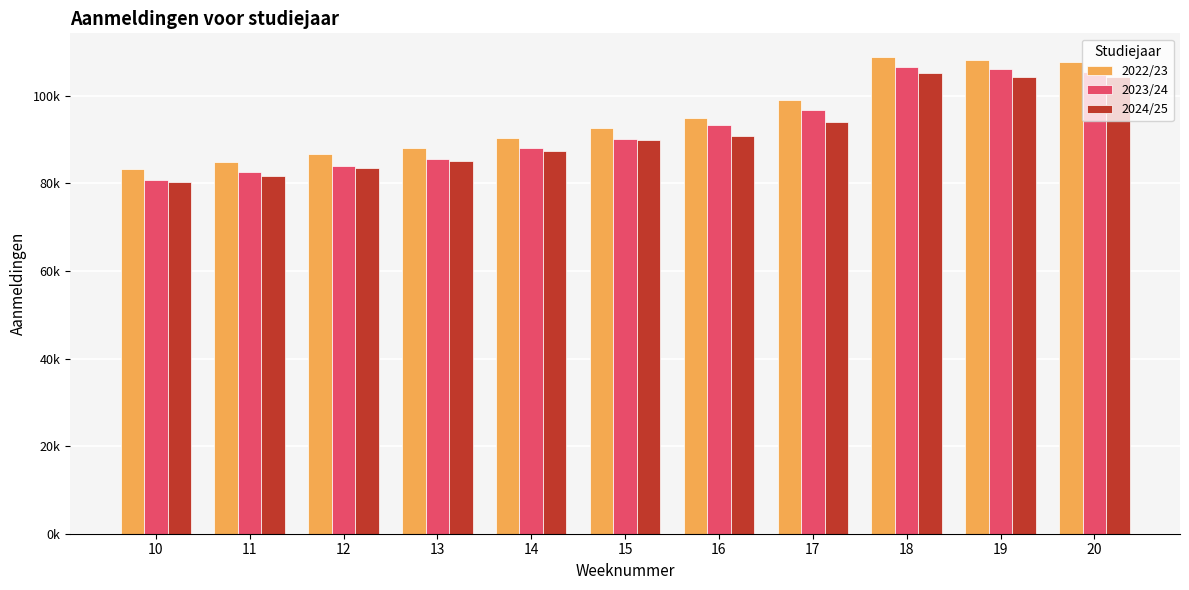

What are all the series names shown in the legend?

2022/23, 2023/24, 2024/25